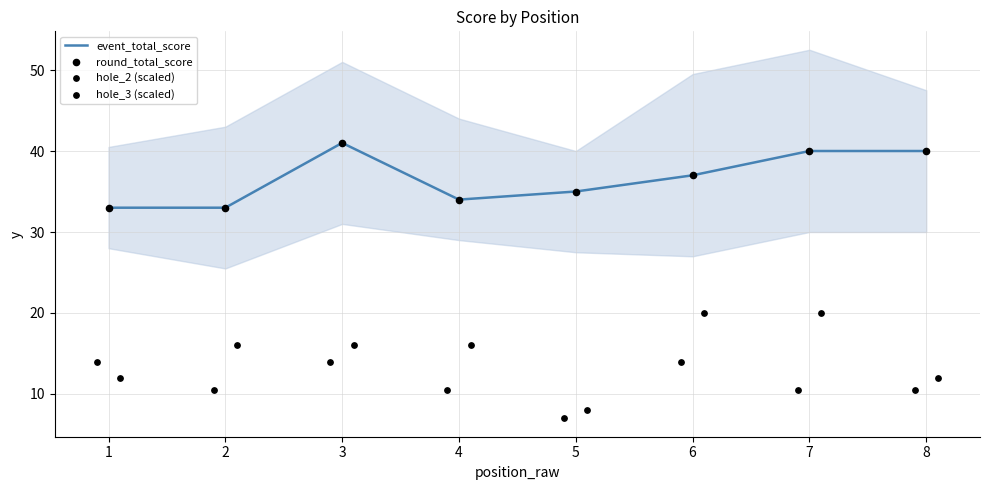

Which series has the largest total across all categories?

event_total_score